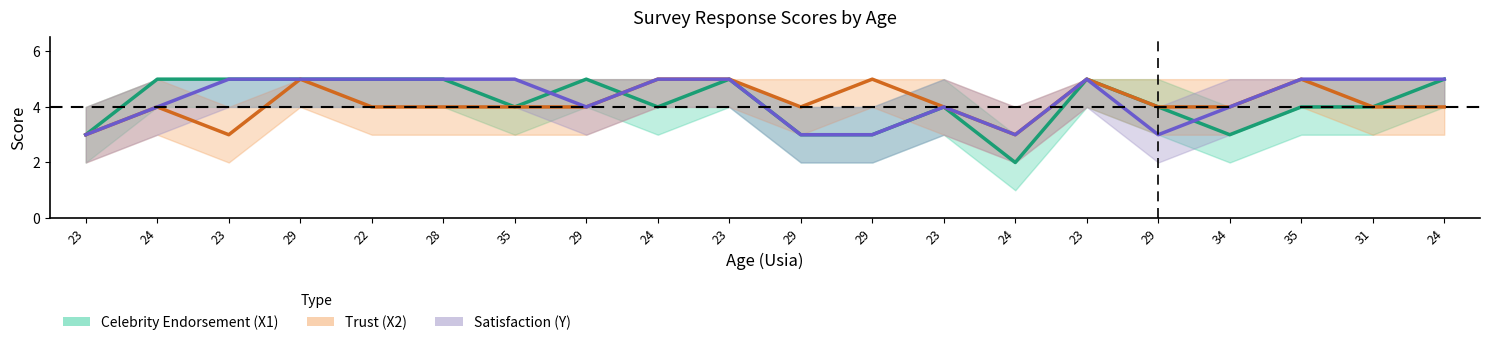

How many data points in Celebrity Endorsement (X1) are less than 4?

5